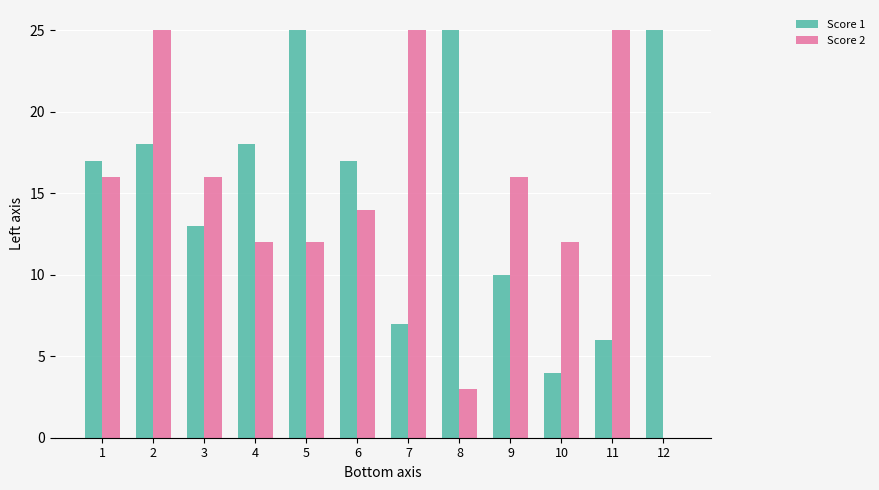

How many values in Score 2 are above zero?

11